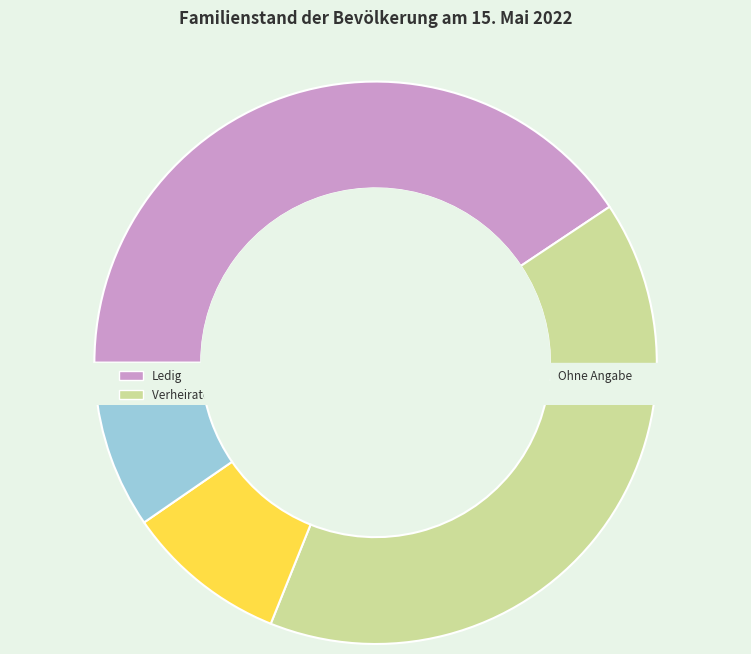

The Verwitwet slice represents 16% of the pie. True or false?

False